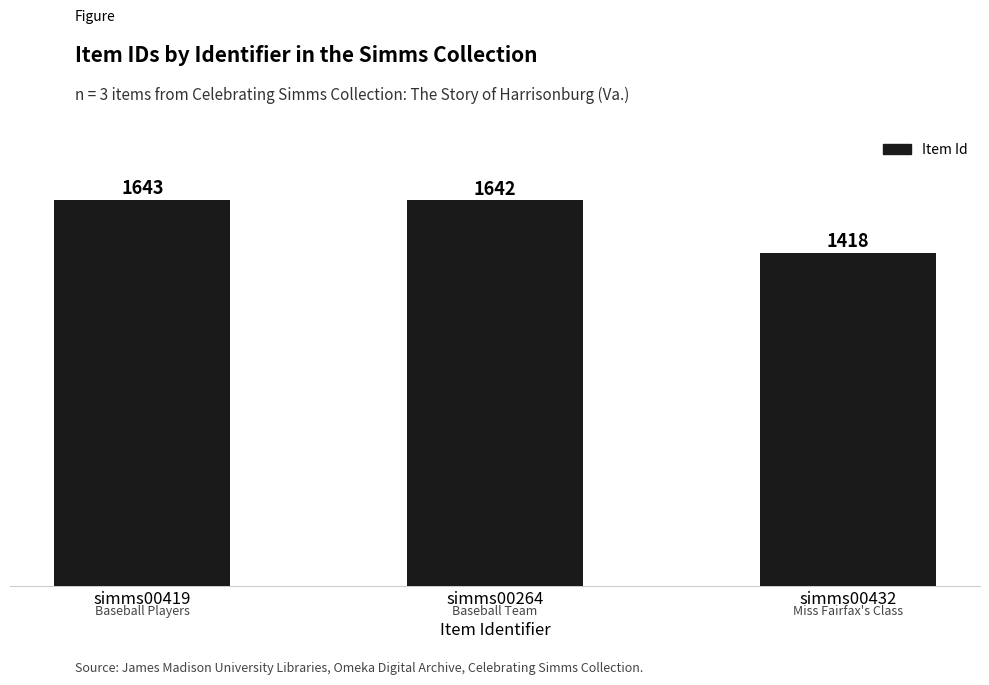

Reading right to left, what are all the values shown in this chart?

1418	1642	1643